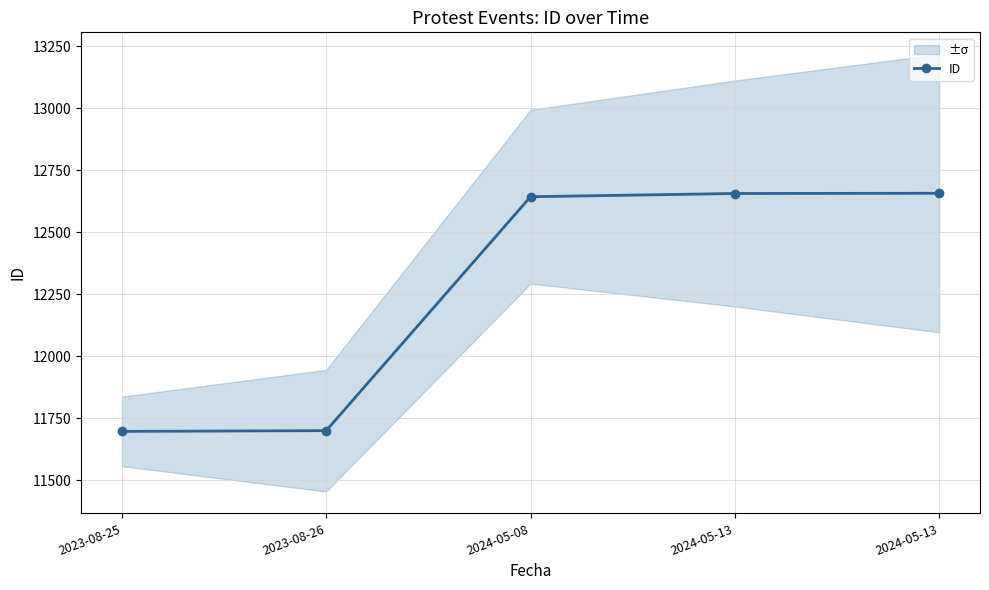

What is the change in value from 2023-08-26 to 2024-05-13?

+956